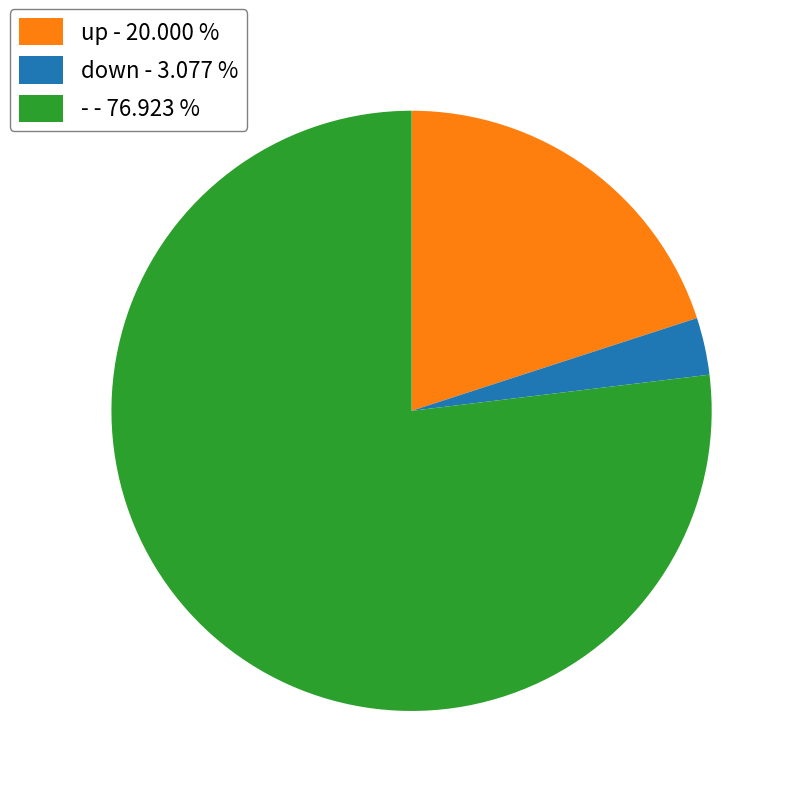

Does - represent more than half of the total?

Yes